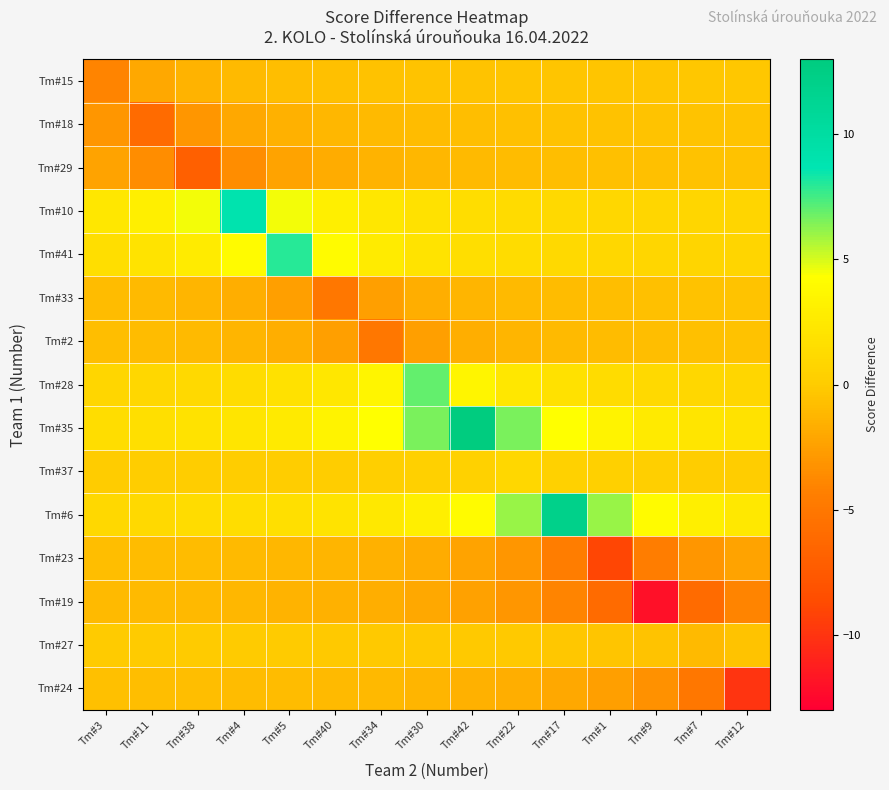

What is the smallest value displayed?

-12.0